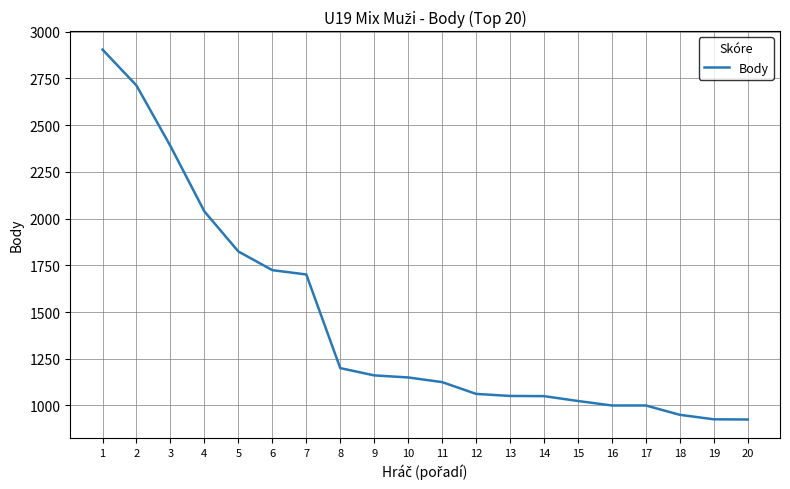

What is the difference between the values at 8 and 11?

75